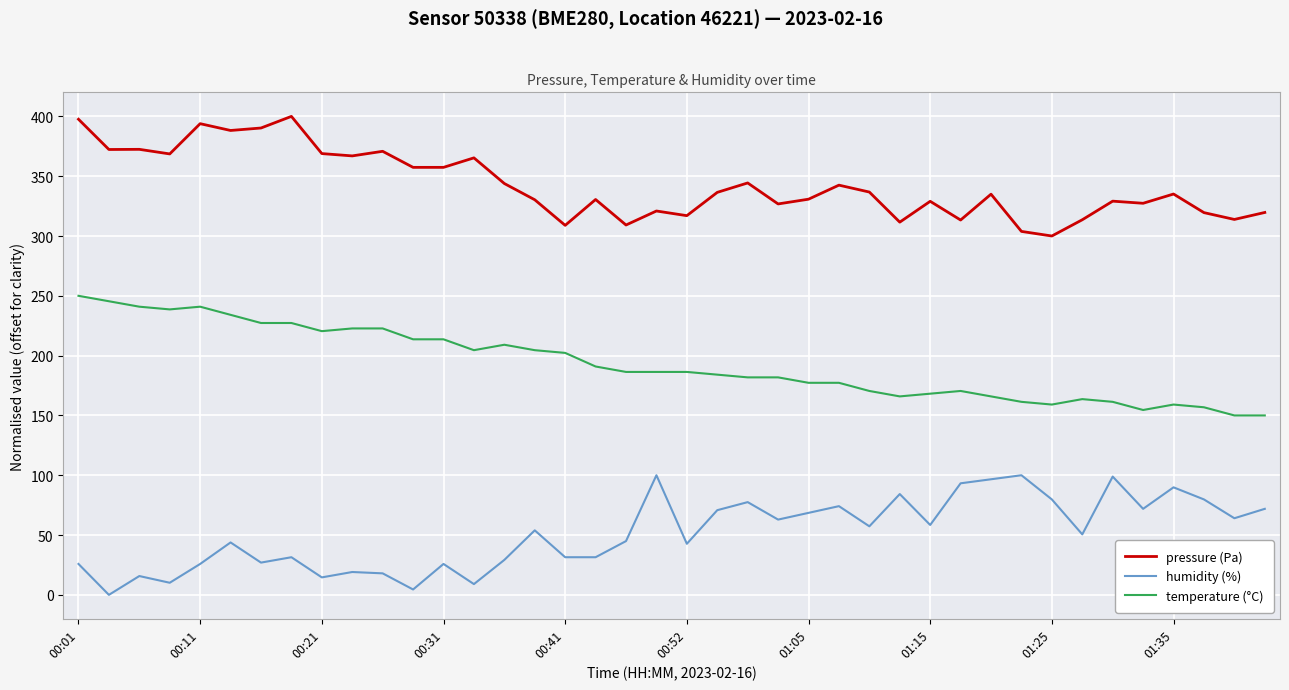

List the series in order of their overall mean, highest first.

pressure (Pa), temperature (°C), humidity (%)